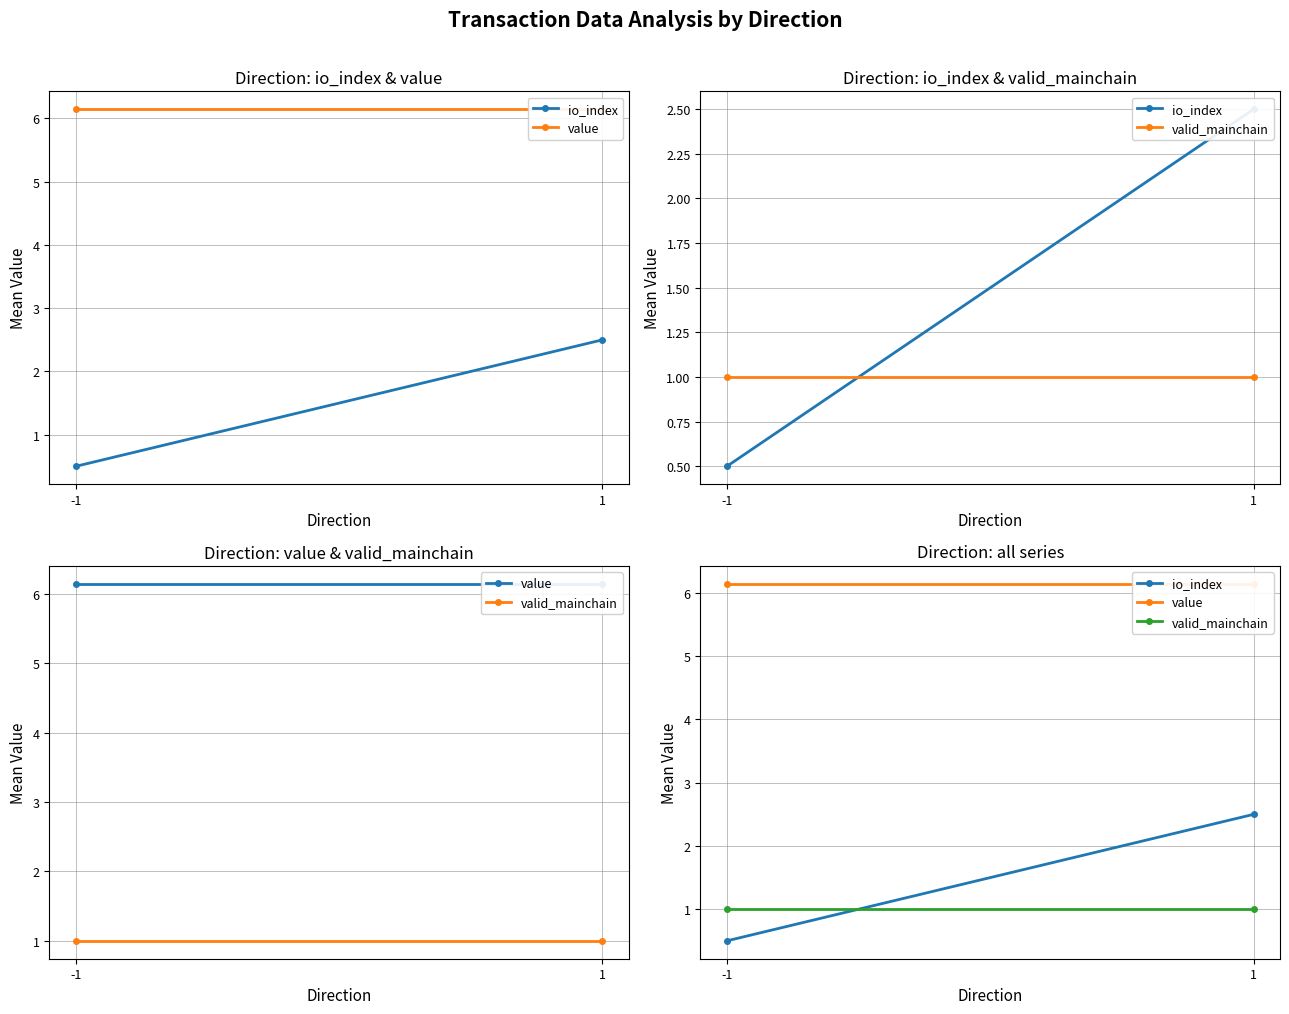

What is the approximate value of valid_mainchain at 1?

1.0